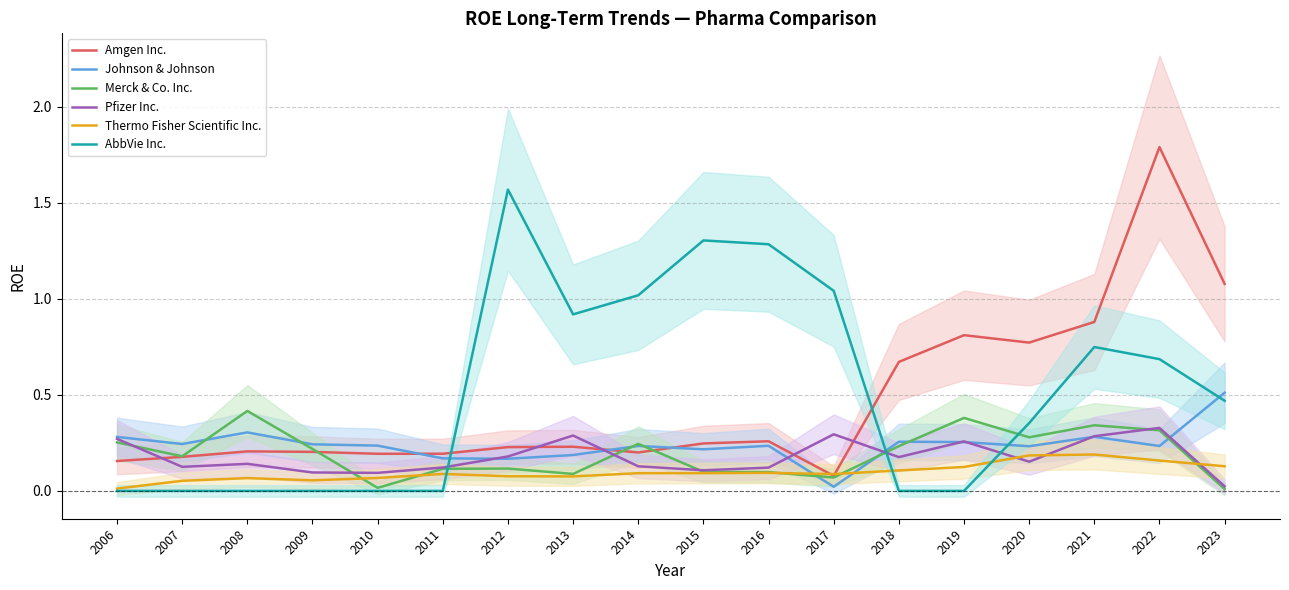

Which has a higher value, 2008 or 2023?

2023